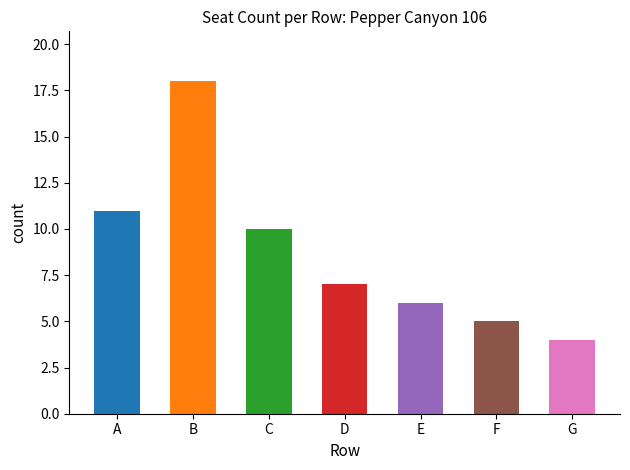

Where is the data nearest to the value 11?

A